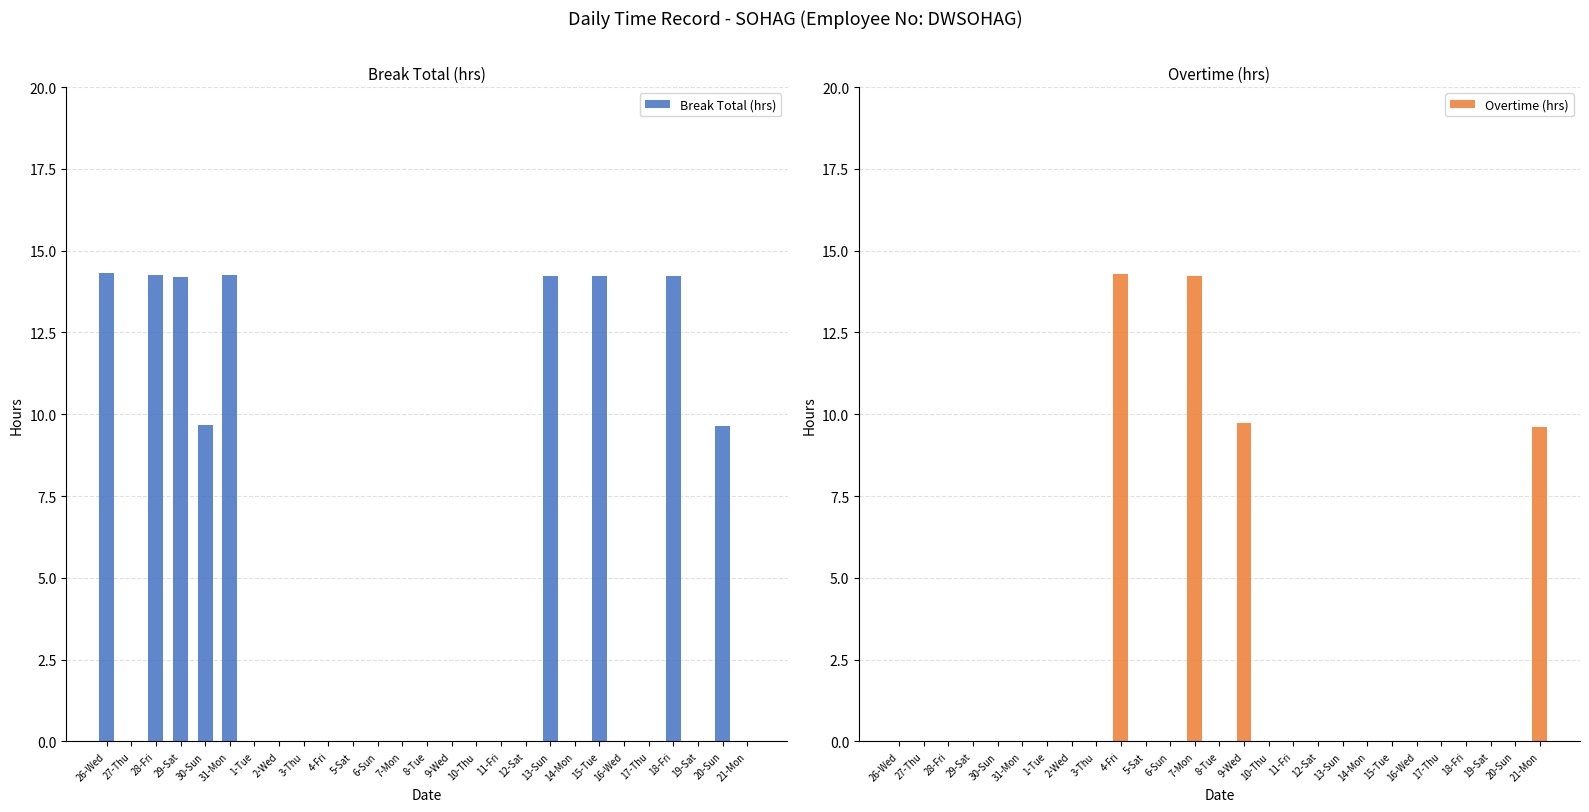

Is it true that Break Total (hrs) equals 4.6 at 10-Thu?

False